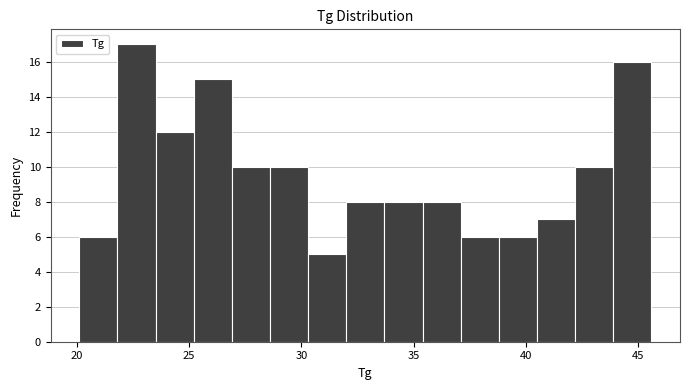

Read against the x-axis, roughly where is the centre of the tallest bar?

22.5